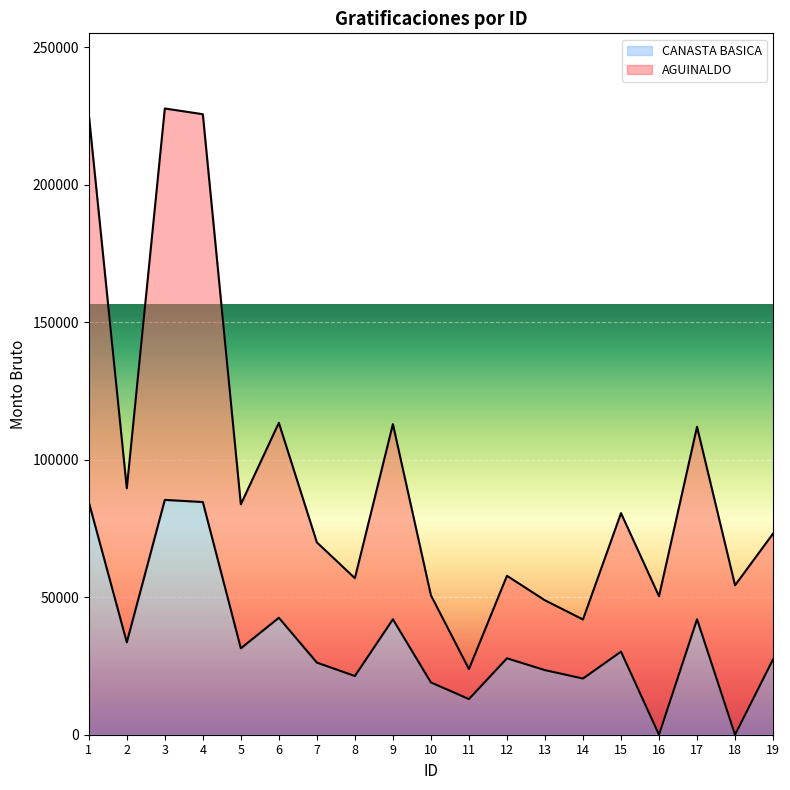

How many lines are shown in the chart?

2